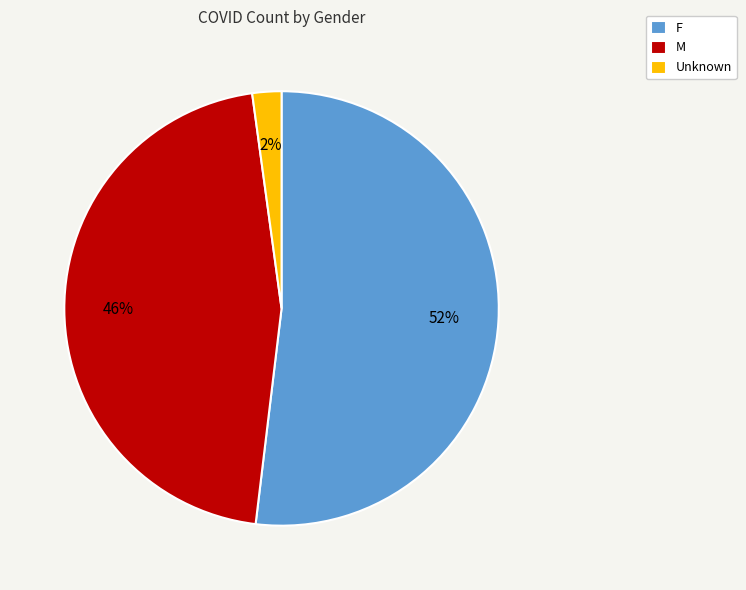

Which category has the biggest portion of the pie?

F